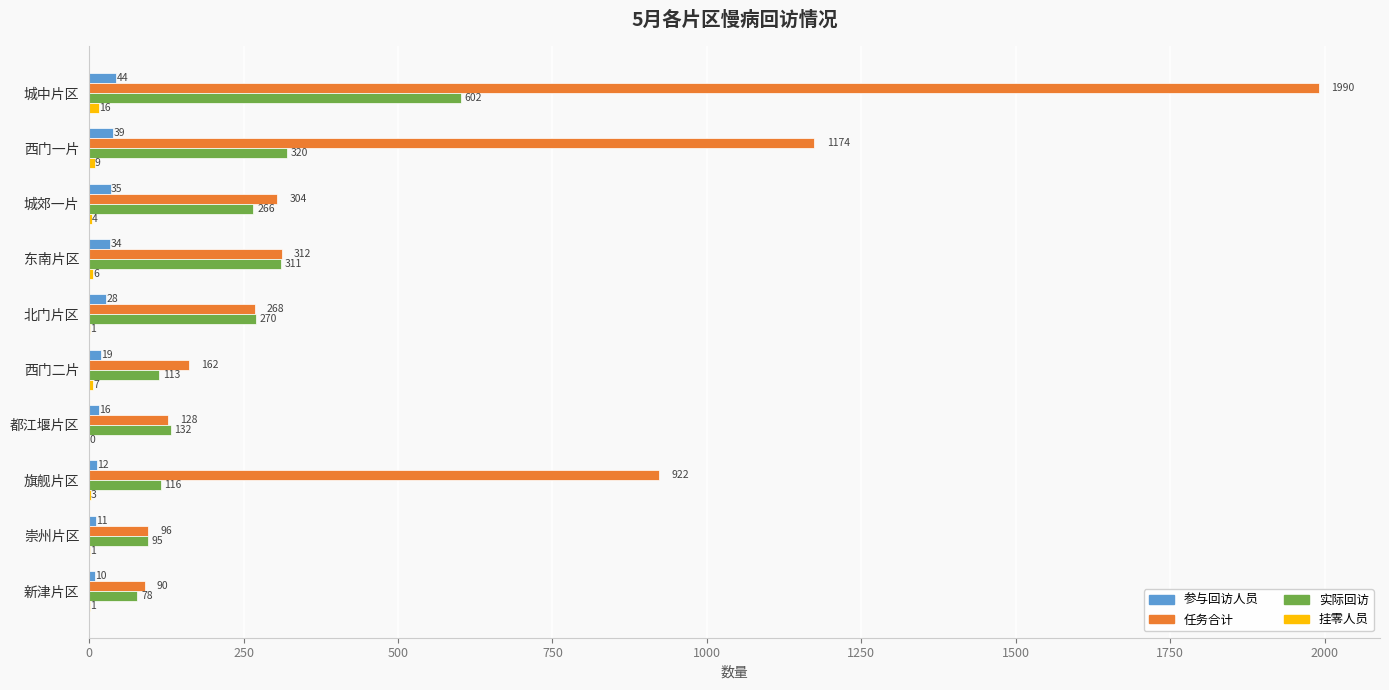

Which series has the largest total across all categories?

任务合计